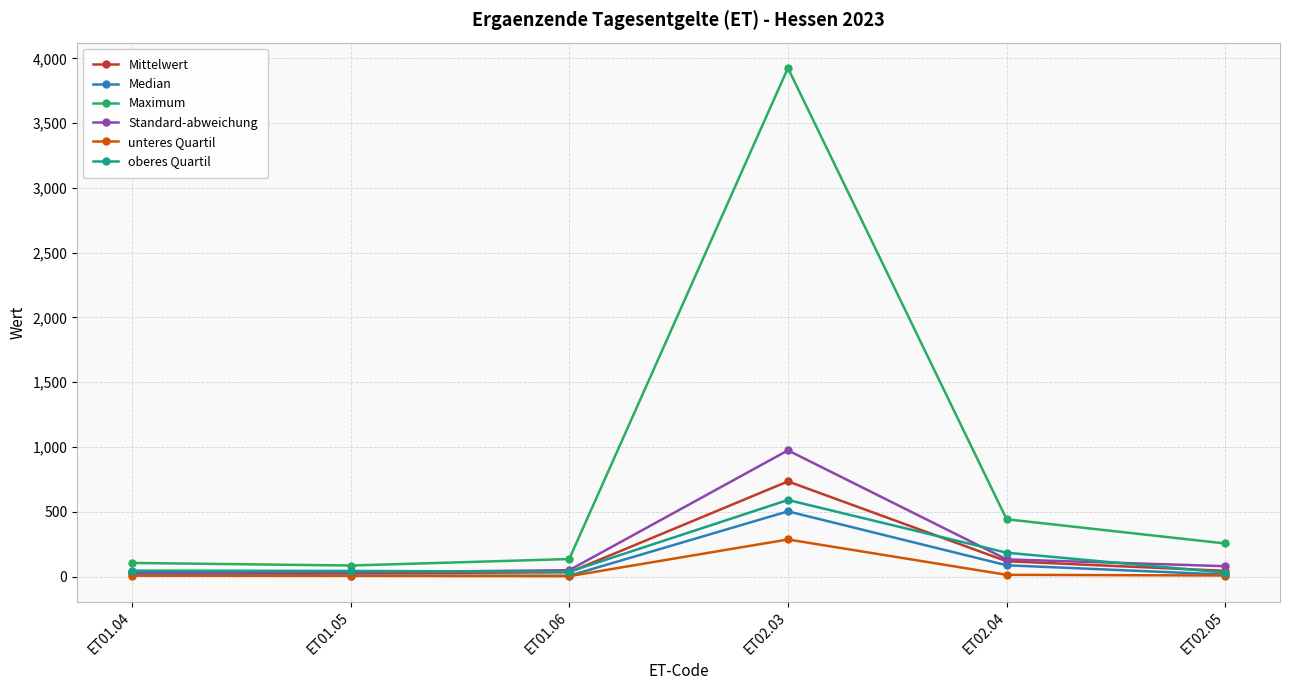

At which category does the chart reach its peak across all series?

ET02.03